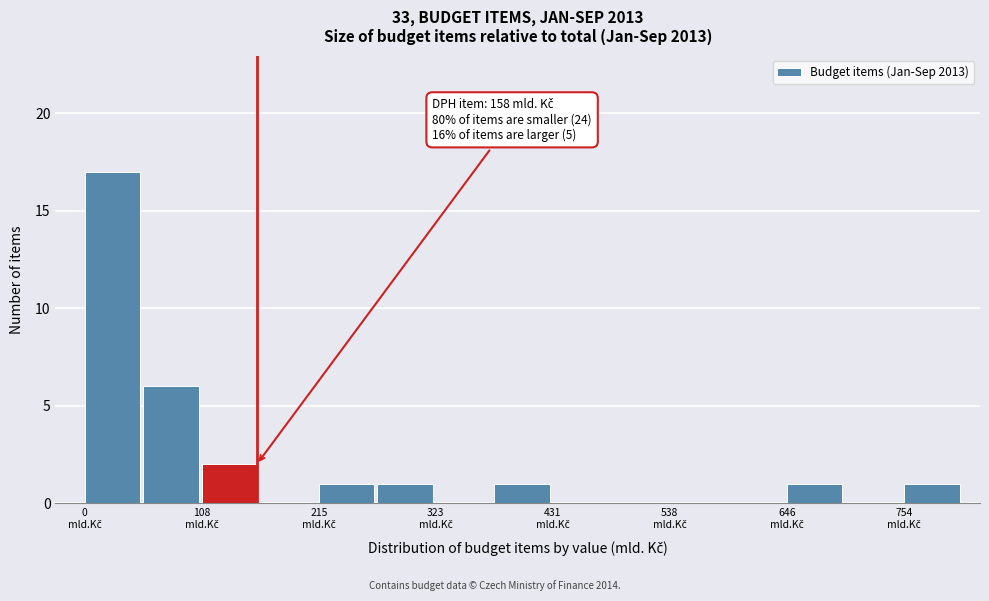

Around what value on the x-axis is the tallest bar? Give the approximate position of its centre, as read against the axis.

20